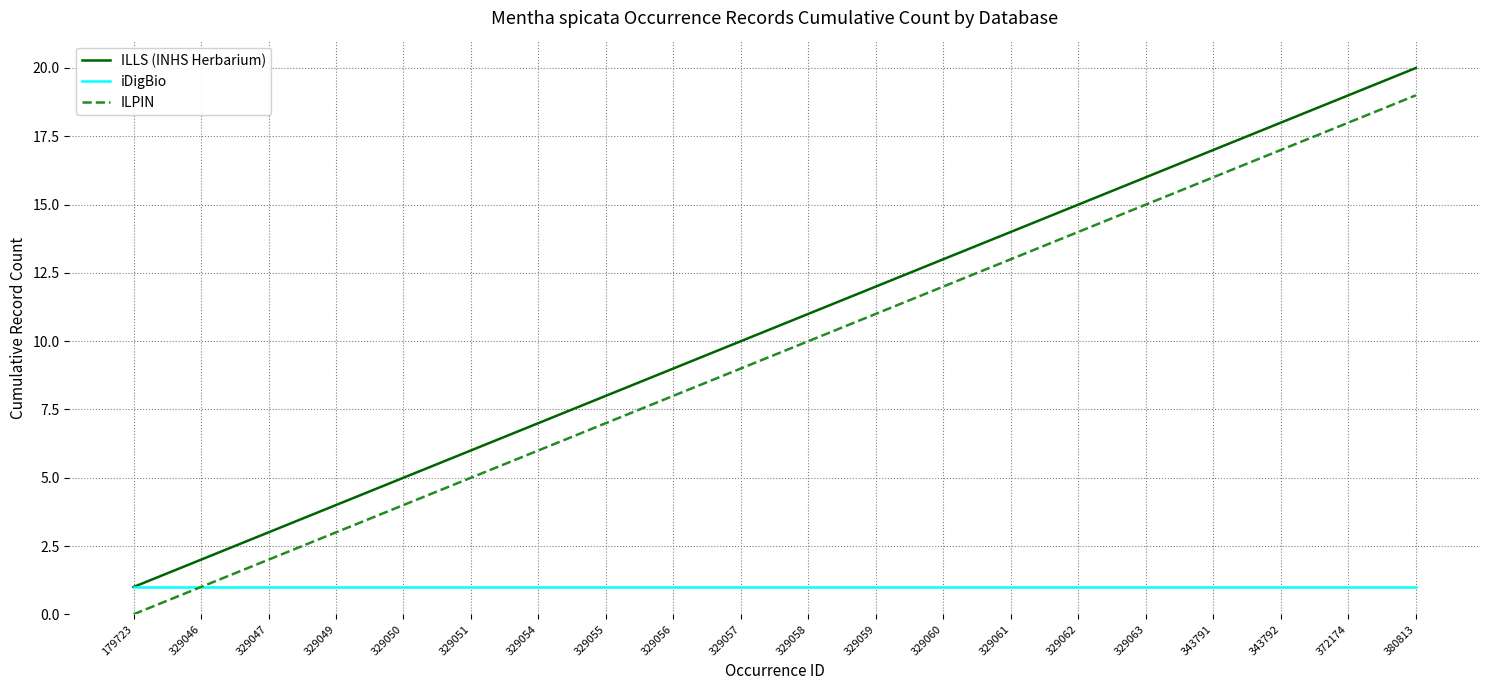

What is the spread (max minus min) of values at 329063?

15